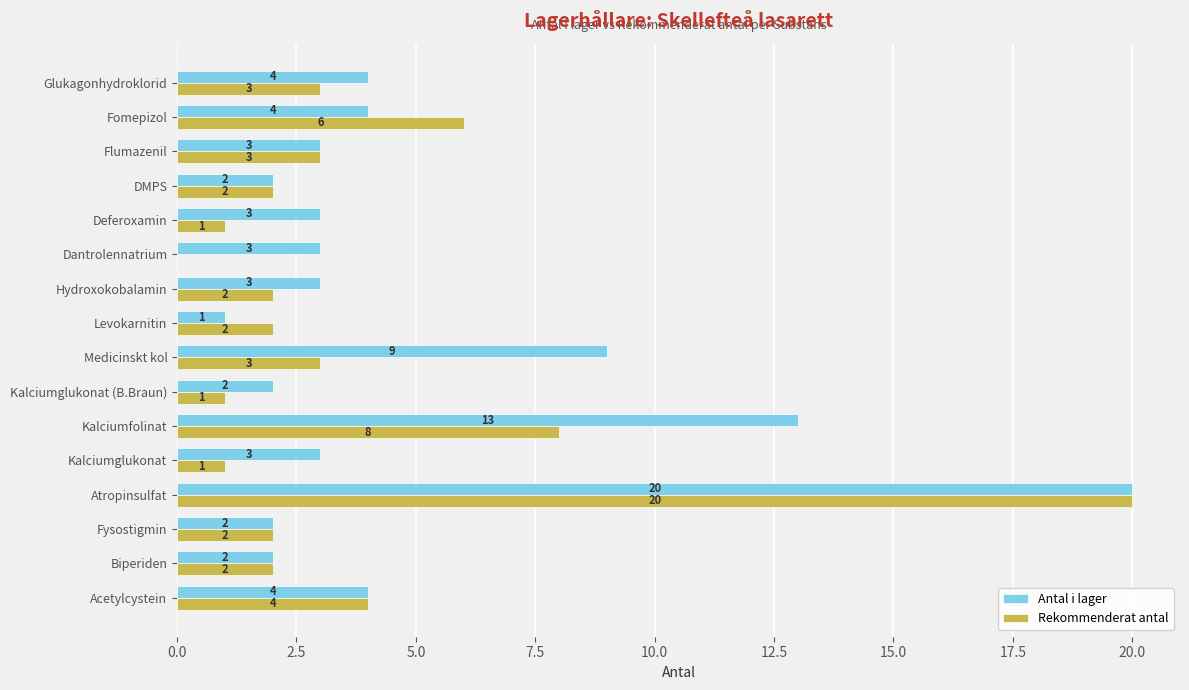

True or false: Antal i lager has a value of 7 at Glukagonhydroklorid.

False